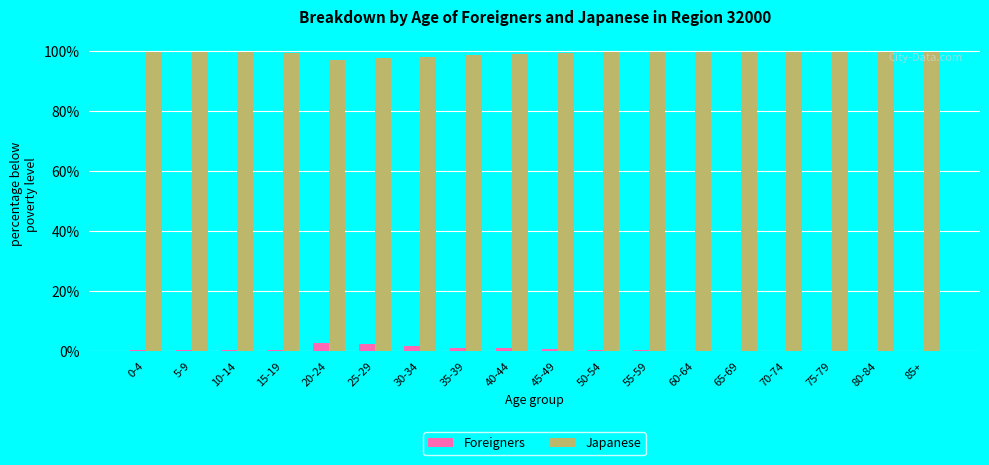

Is it true that Japanese equals 97.6 at 25-29?

True